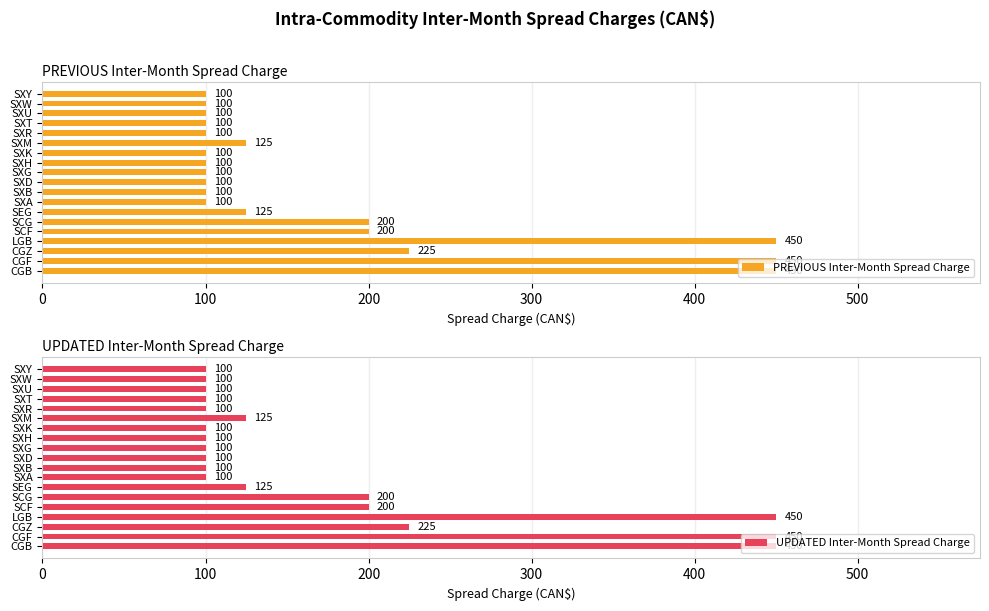

What are all the series names shown in the legend?

PREVIOUS Inter-Month Spread Charge, UPDATED Inter-Month Spread Charge